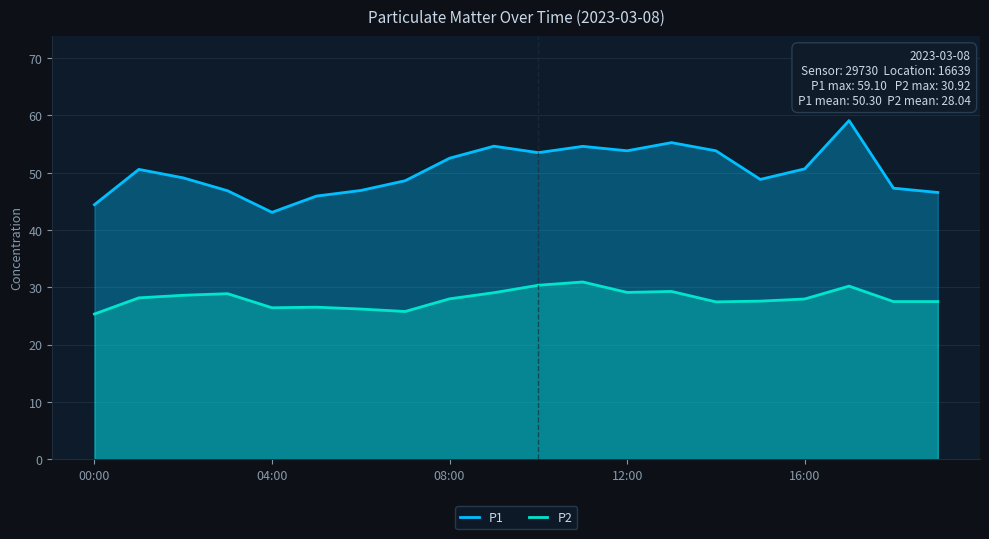

What position from the left is 00:00?

1